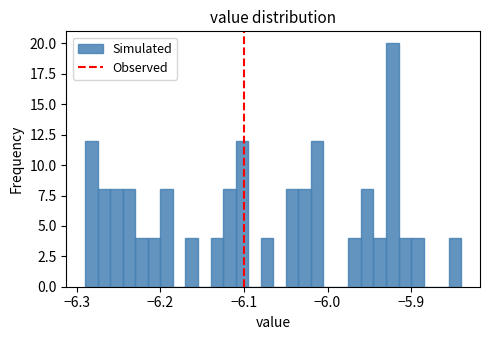

Around what value on the x-axis is the tallest bar? Give the approximate position of its centre, as read against the axis.

-5.92